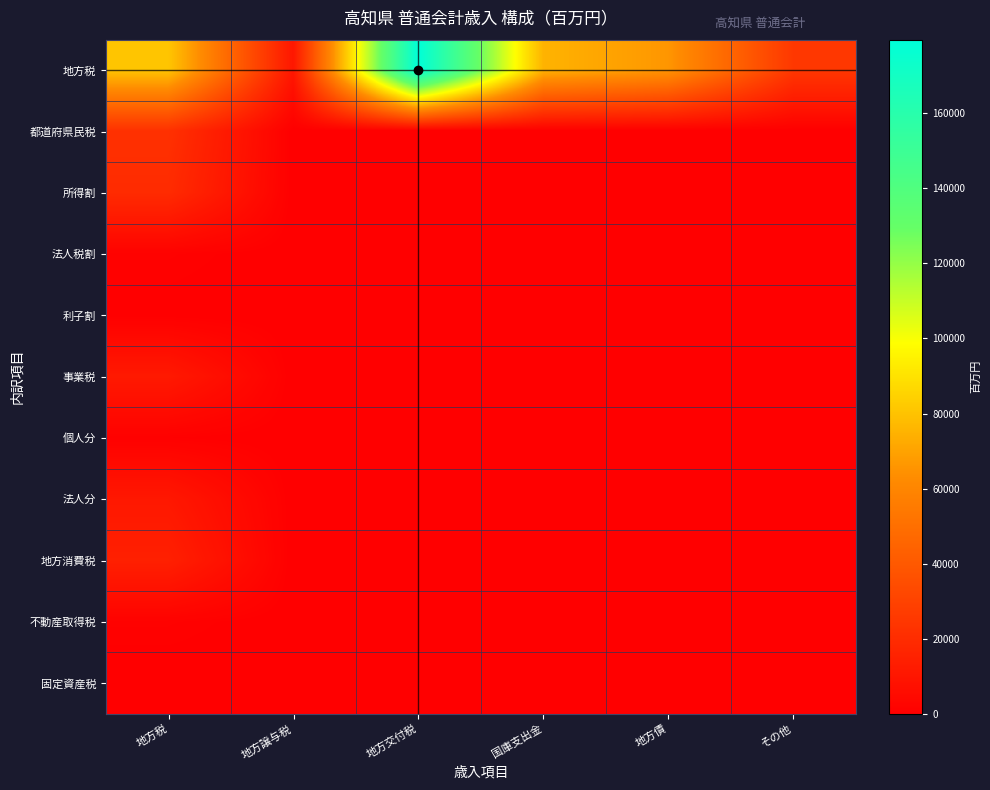

Count the number of data series in this chart.

11